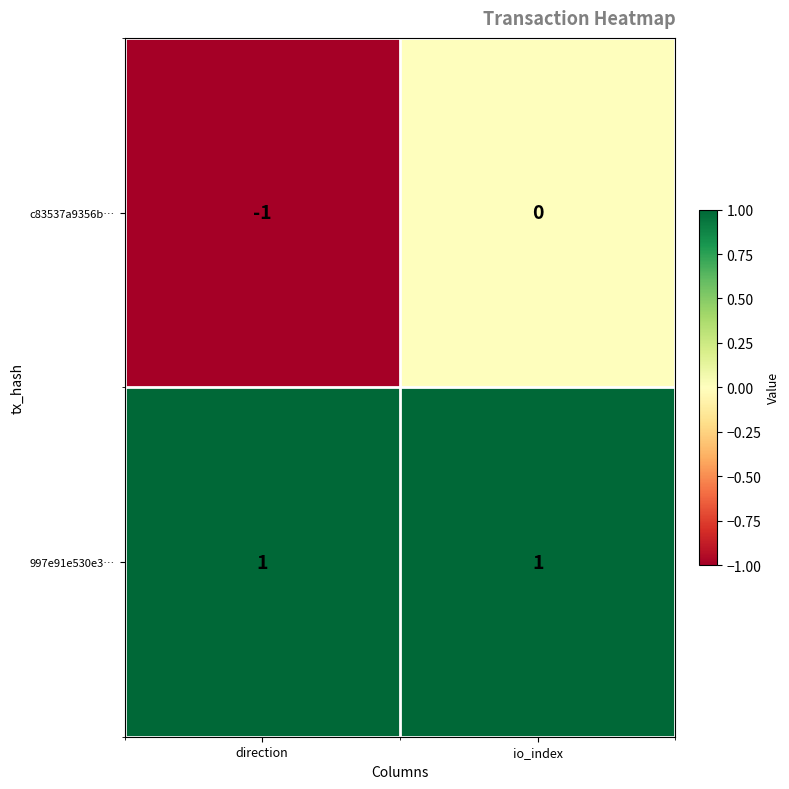

Reading right to left, what are all the values shown in this chart?

c83537a9356b…: 0	-1
997e91e530e3…: 1	1